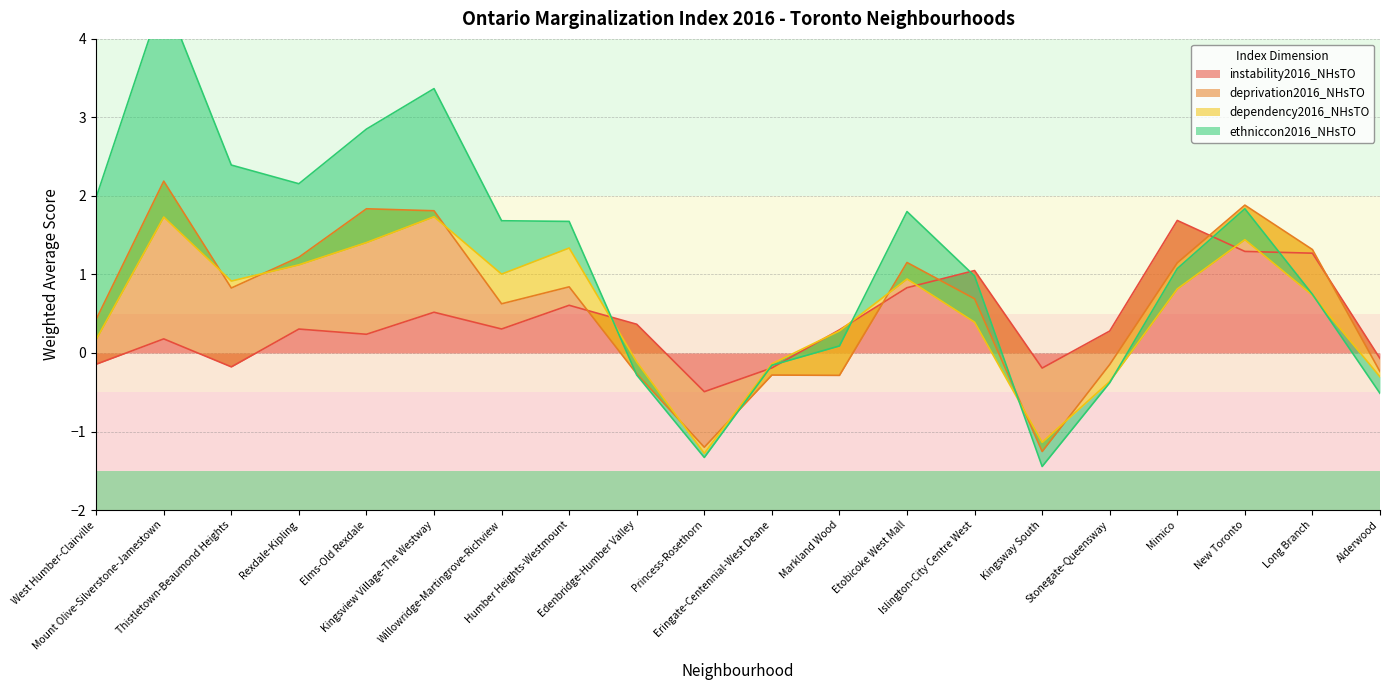

At which category does the chart reach its minimum across all series?

Kingsway South